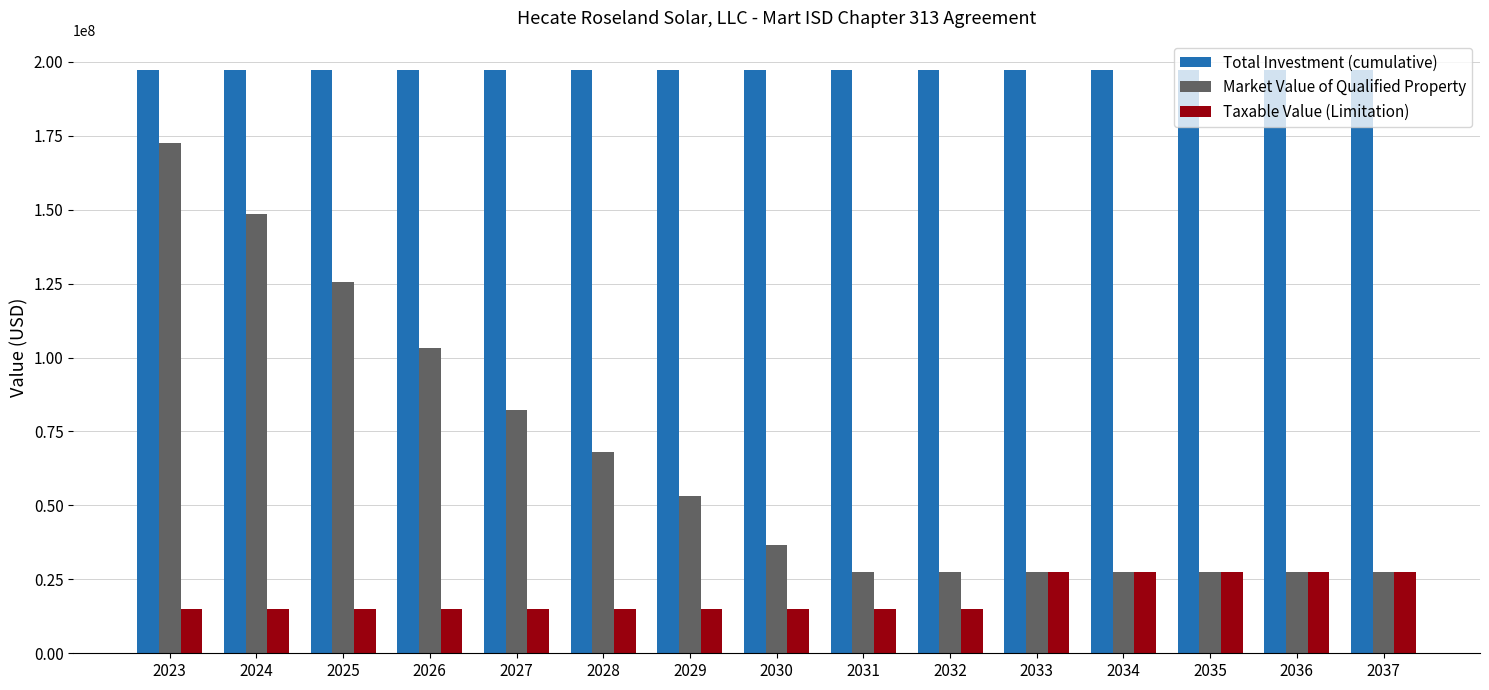

How many distinct data groups are displayed?

3